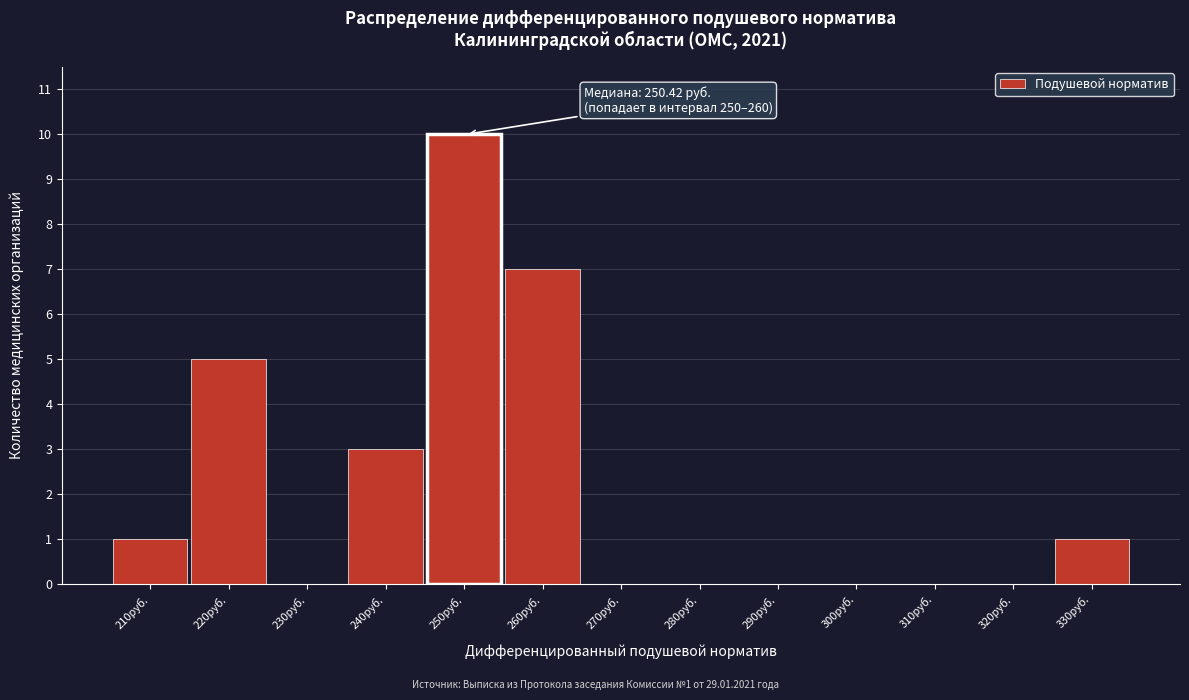

Reading left to right, transcribe all the data shown in this chart.

210руб.=1	220руб.=5	230руб.=0	240руб.=3	250руб.=10	260руб.=7	270руб.=0	280руб.=0	290руб.=0	300руб.=0	310руб.=0	320руб.=0	330руб.=1